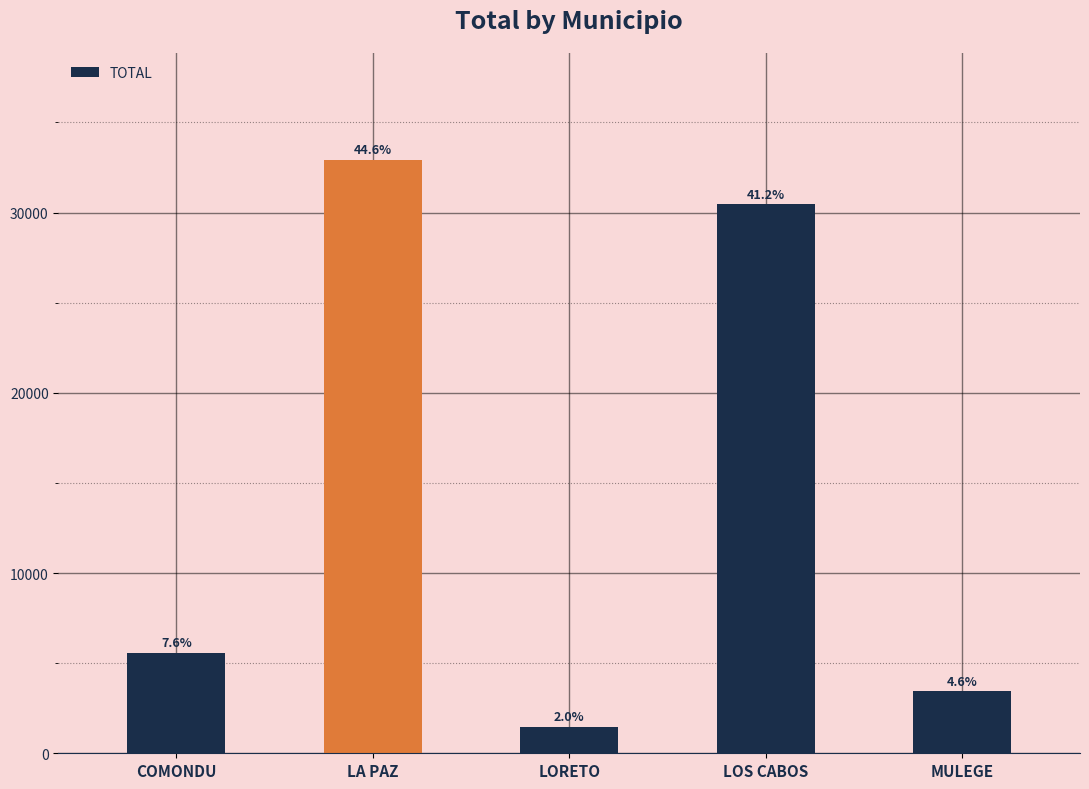

What is the label of the 4th bar from the right?

LA PAZ